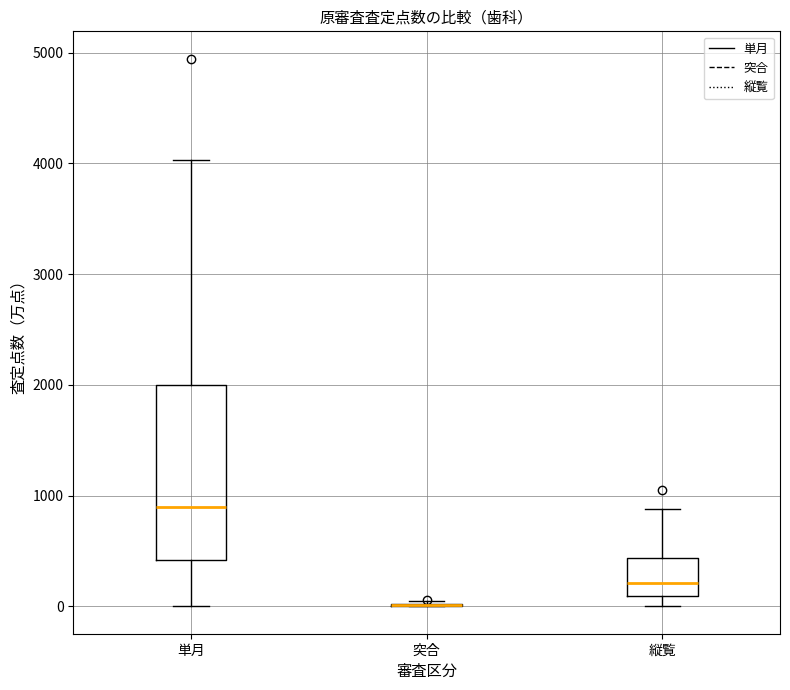

Reading left to right, transcribe this box plot: for each box, give where its median line is, the range the box spans, and where its two whiskers end, as read against the y-axis. The values are not printed on the chart, so give them approximately, as read against the axis.

単月: median 900, box 400 to 2000, whiskers 0 to 4000
突合: box collapsed to a line at 0, whiskers 0 to 0
縦覧: median 200, box 100 to 400, whiskers 0 to 900